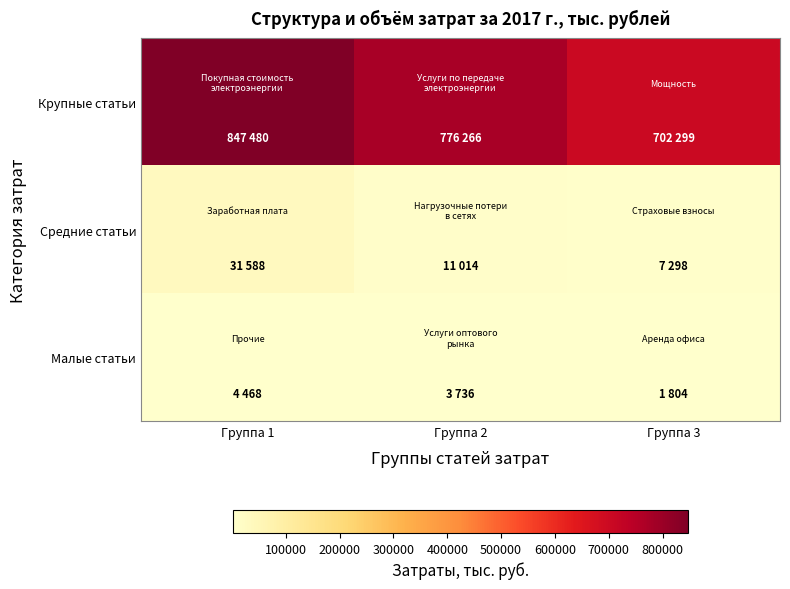

What is the smallest value displayed?

1804